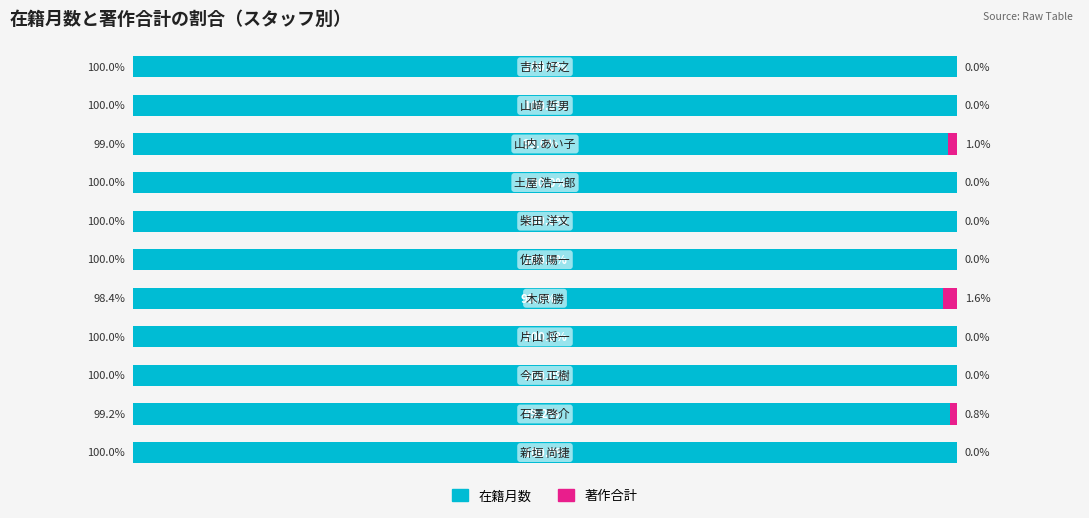

What are all the series names shown in the legend?

在籍月数, 著作合計